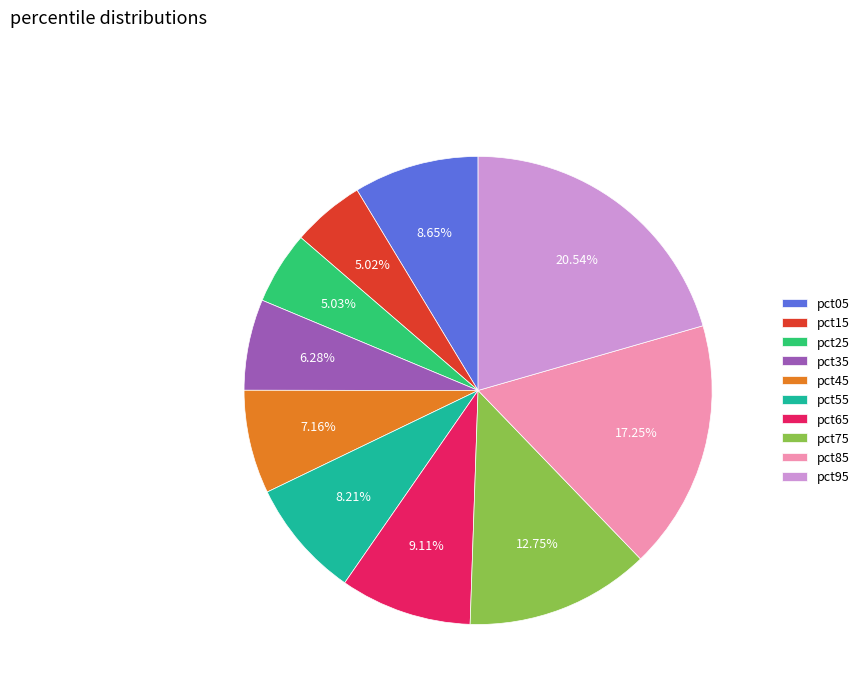

To the nearest percent, what portion does pct85 represent?

17%